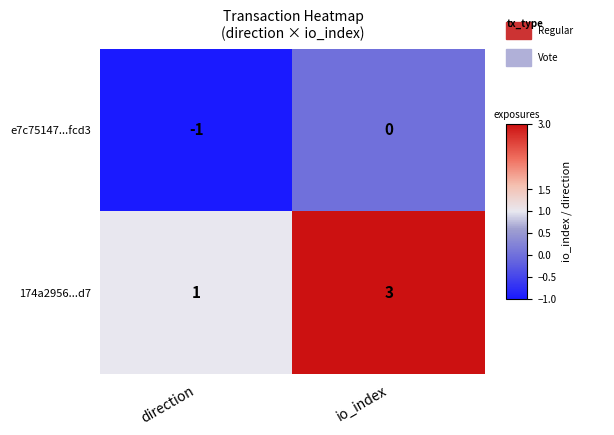

Is it true that 174a2956...d7 equals 2 at io_index?

False